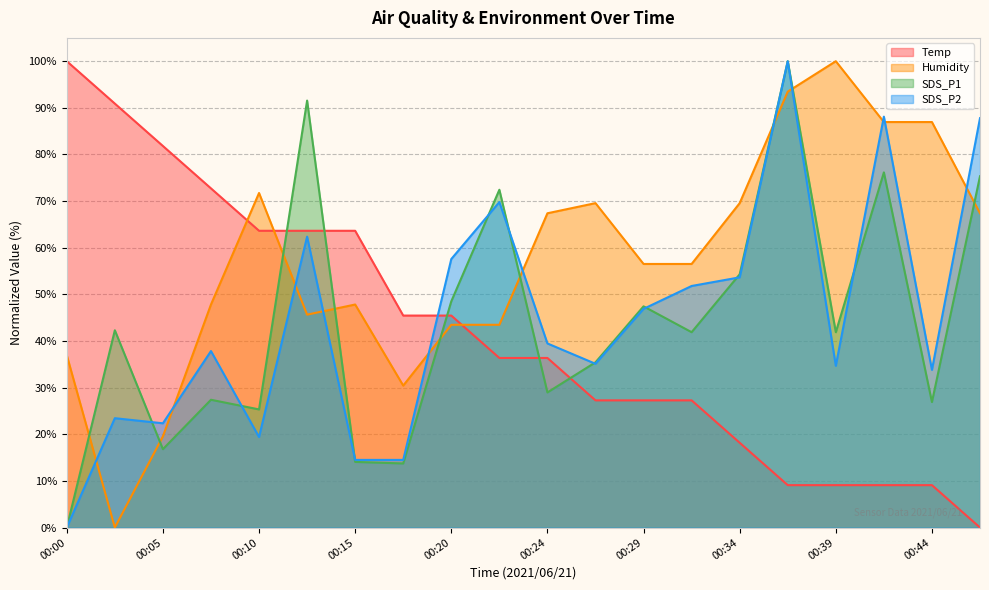

What is the total value across all series at 00:46?

230.5